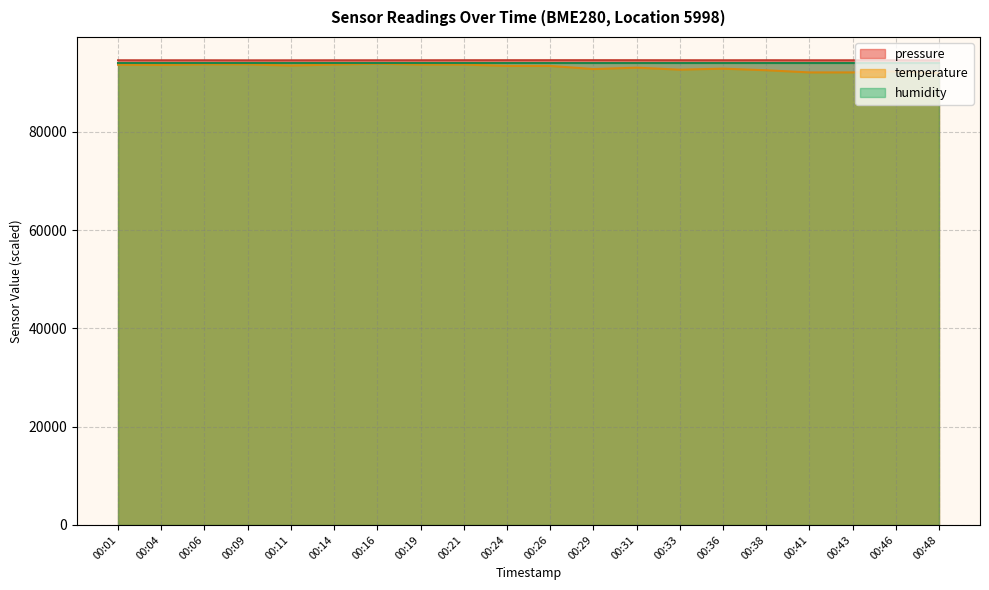

What is the spread (max minus min) of values at 00:06?

826.4